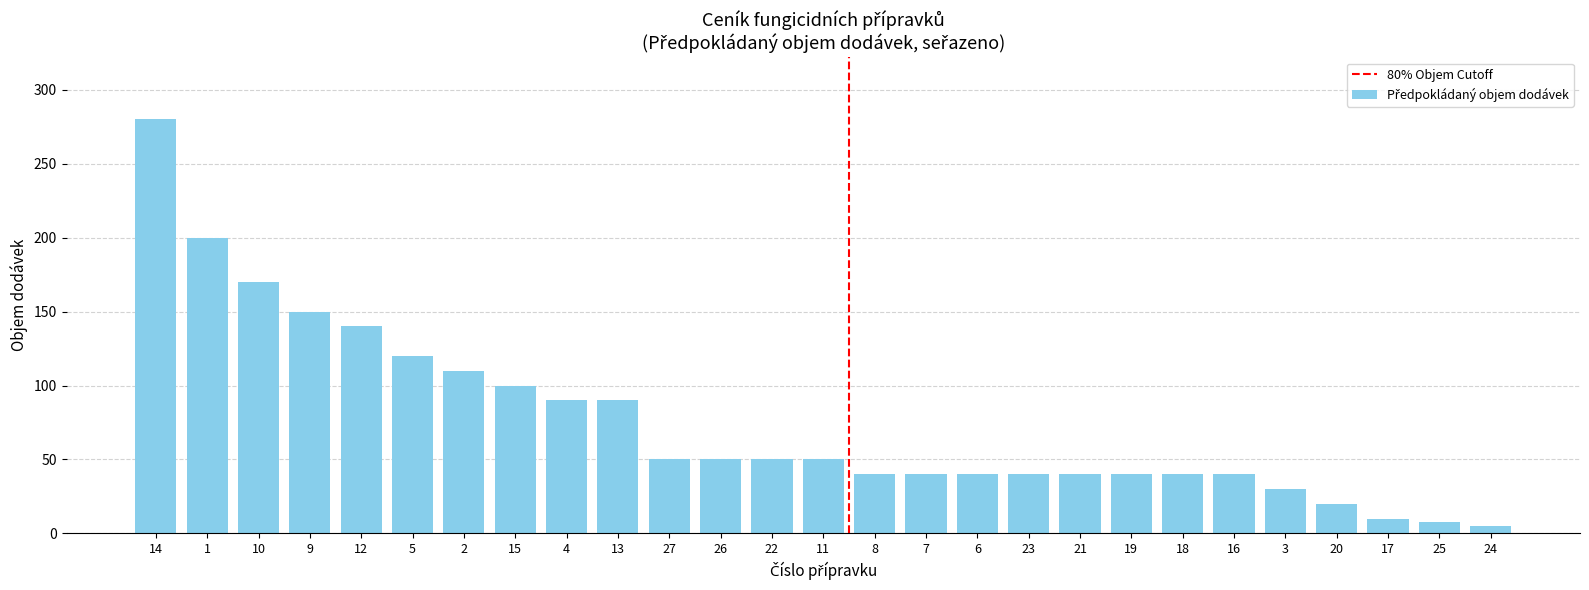

What is the maximum value shown in the chart?

280